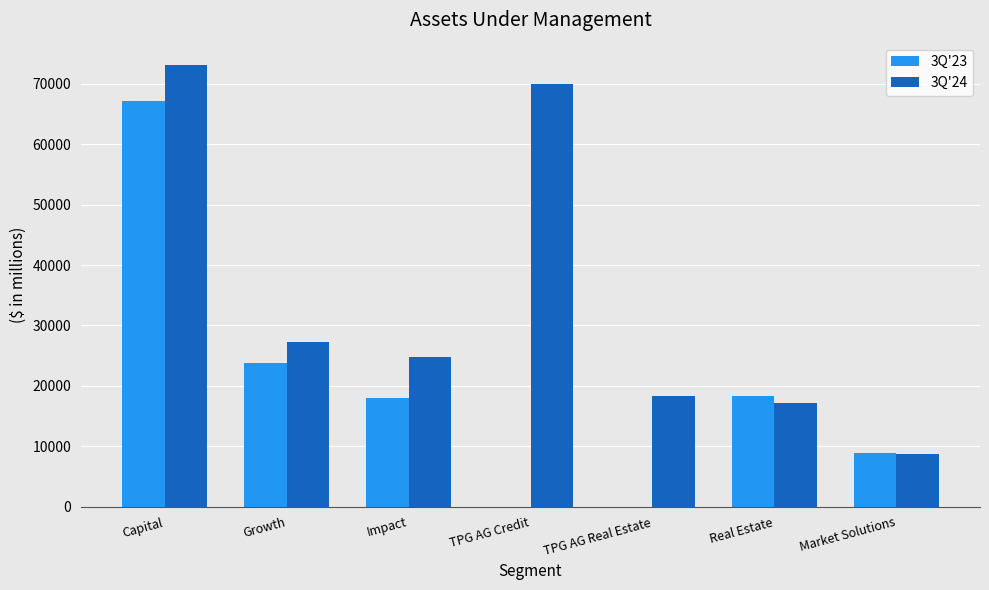

What is the total value across all series at Real Estate?

35389